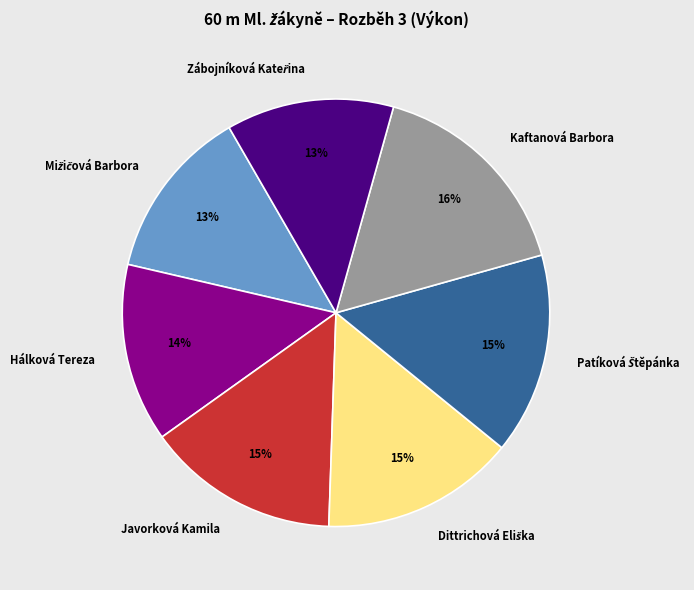

Does Hálková Tereza represent more than half of the total?

No